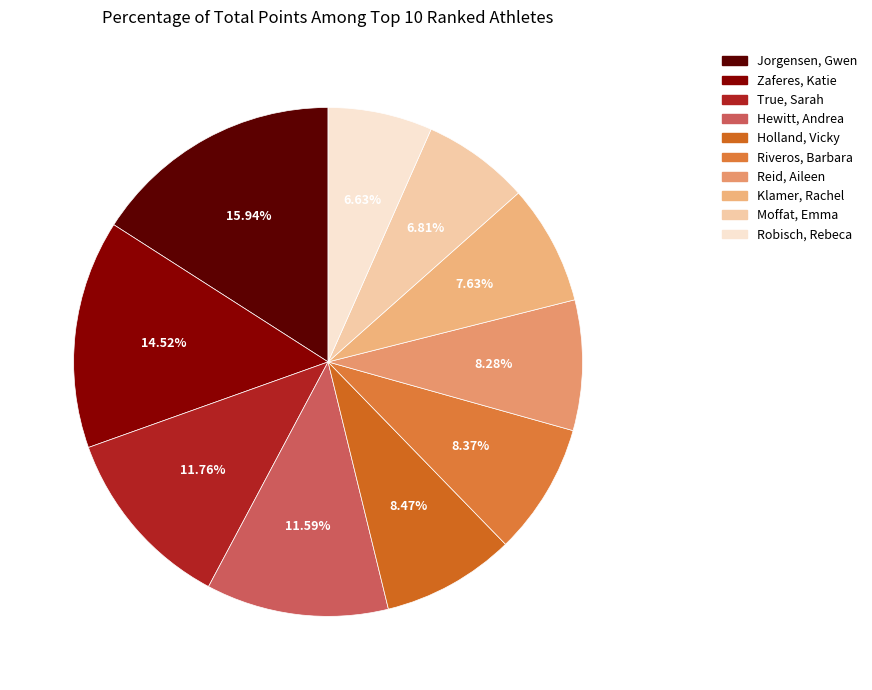

Is it true that True, Sarah is 17% of the pie?

False